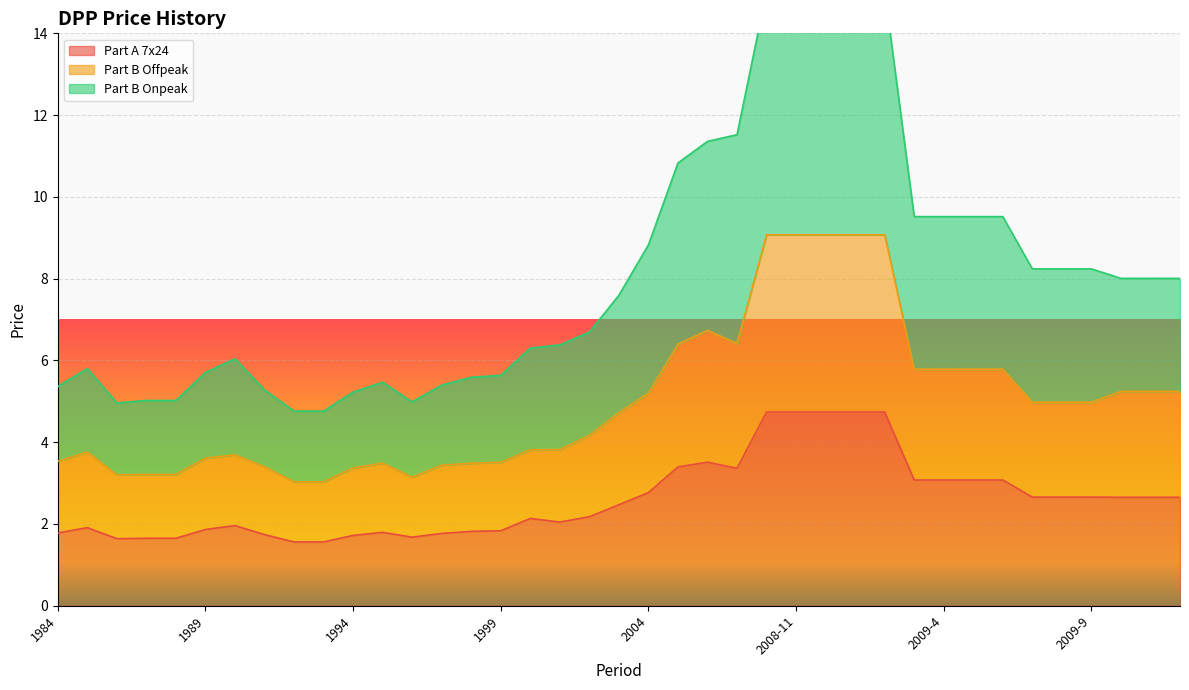

List the series in order of their overall mean, lowest first.

Part A 7x24, Part B Offpeak, Part B Onpeak